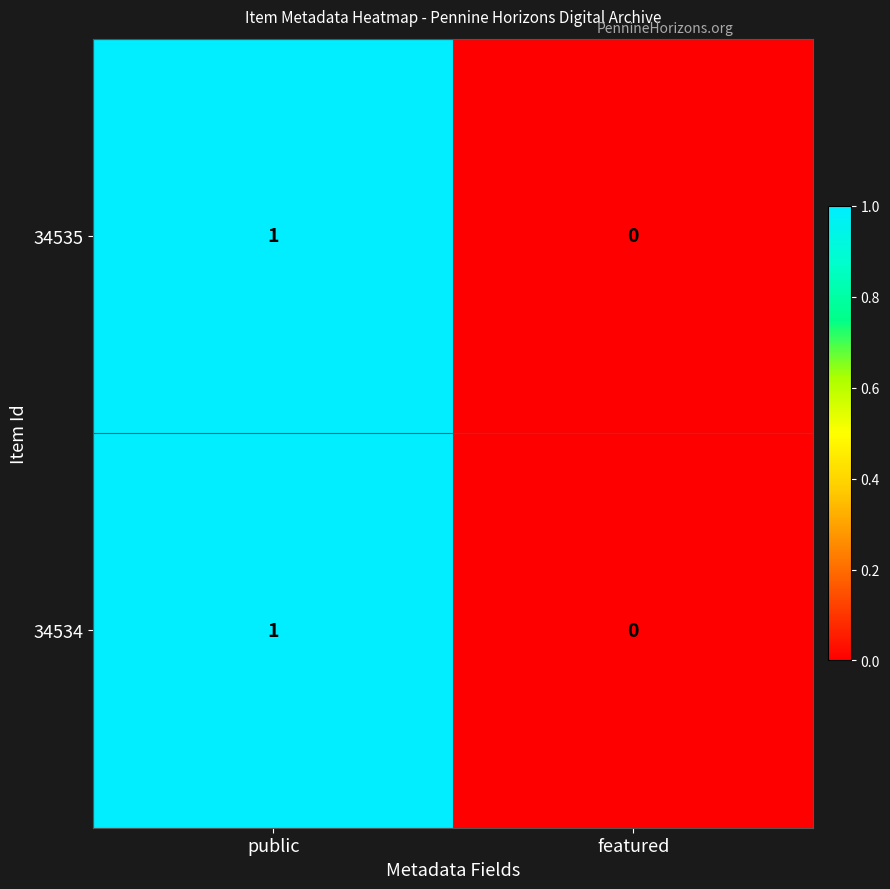

Count the number of data series in this chart.

2